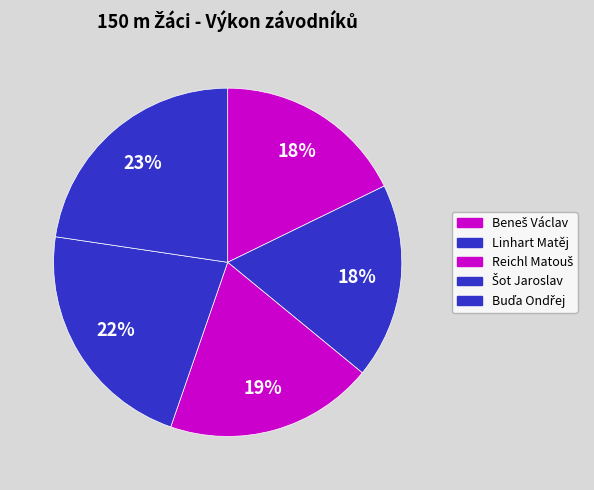

Which slice is the largest?

Buďa Ondřej